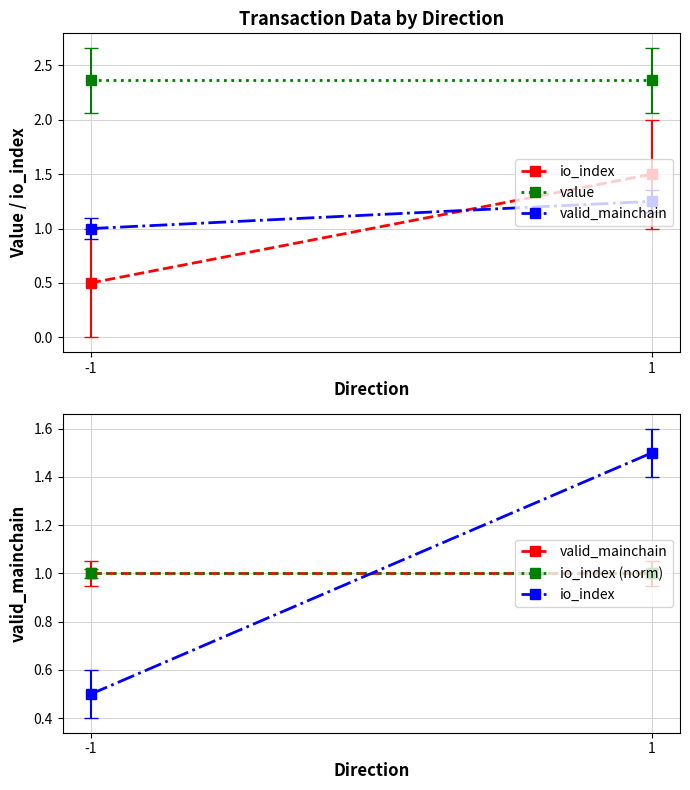

Between -1 and 1, which series saw the biggest shift?

io_index